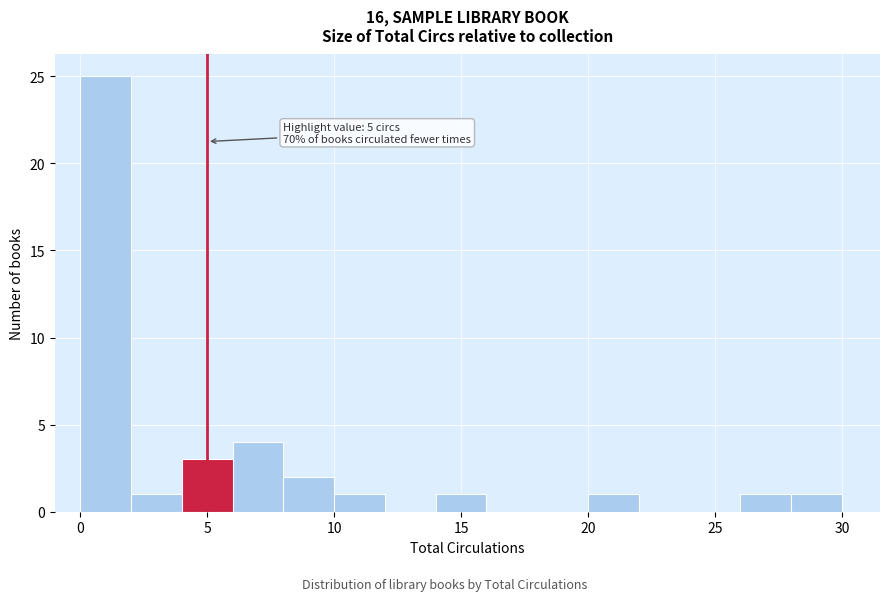

Which range on the x-axis has the tallest bar?

0 to 2